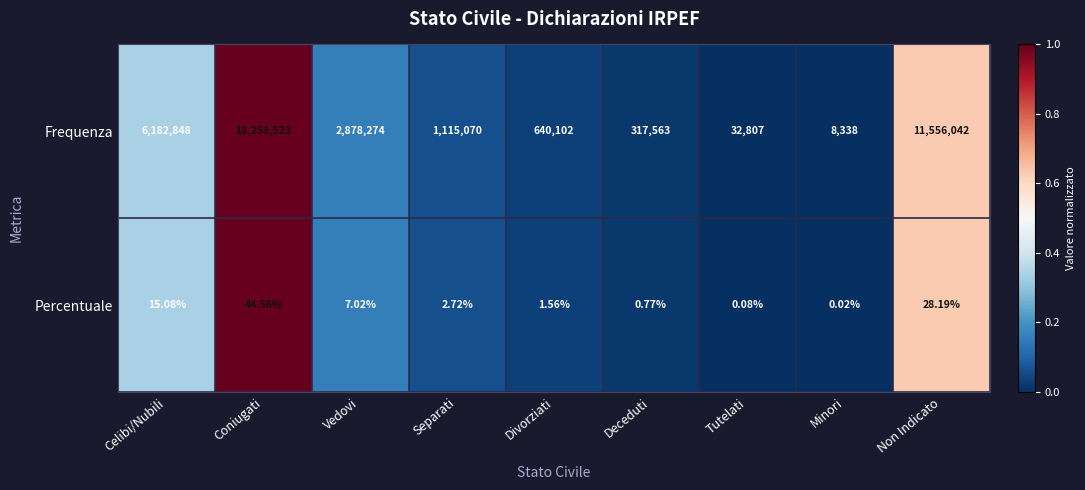

Which series has the widest spread of values?

Frequenza